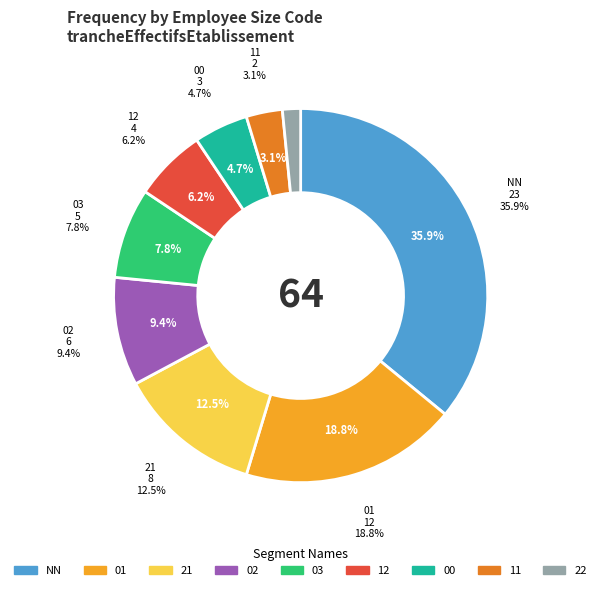

True or false: 03 accounts for 1% of the total.

False